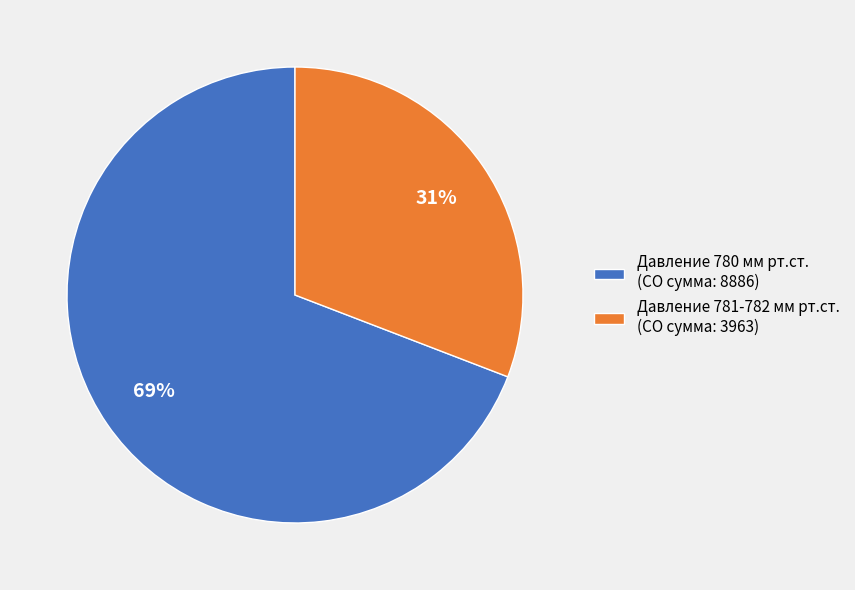

Which slice represents more than half of the pie?

Давление 780 мм рт.ст. (CO сумма: 8886)